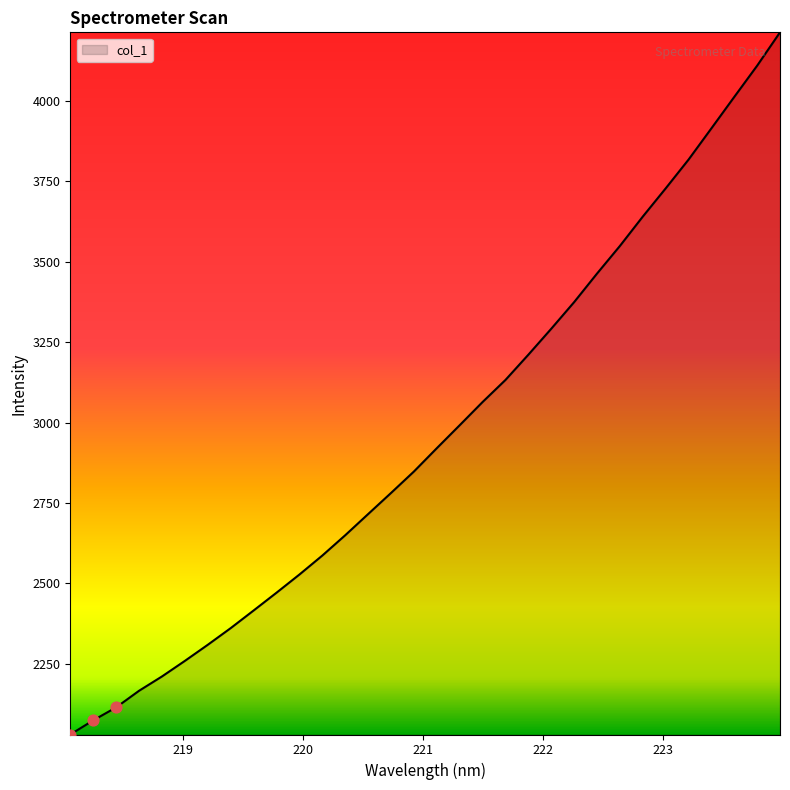

What is the maximum value shown in the chart?

4213.8